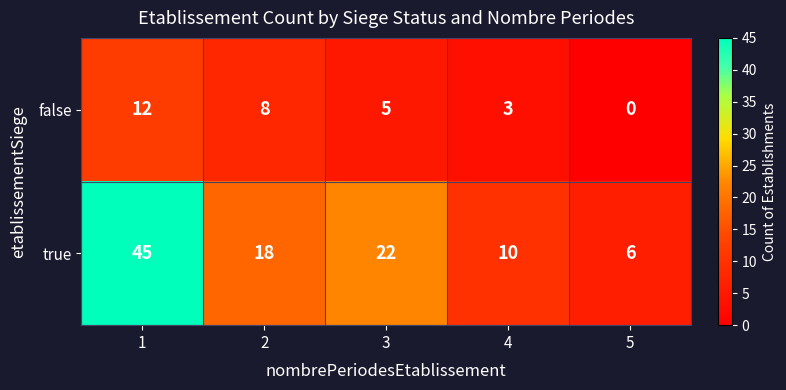

List the series in order of their peak value, highest first.

true, false